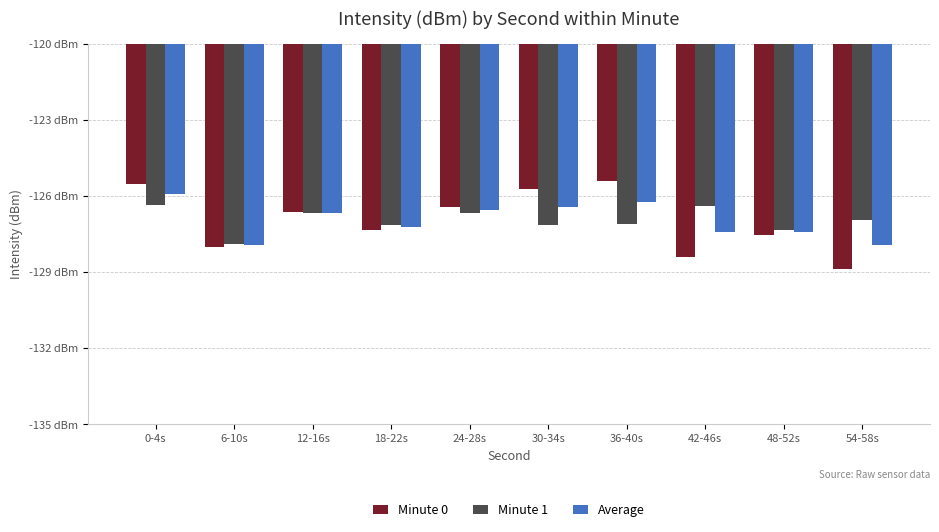

Which has a higher value, 0-4s or 24-28s?

0-4s